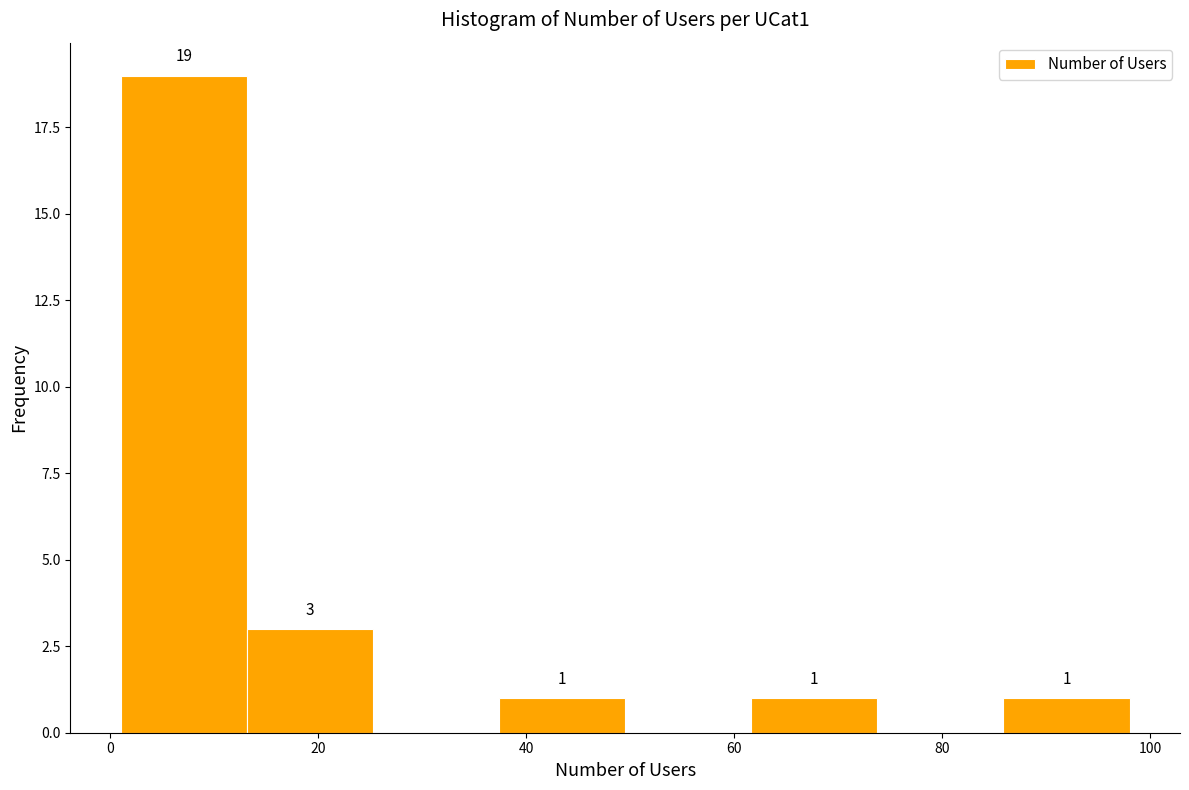

Over which range of the x-axis is the bar tallest?

2 to 14